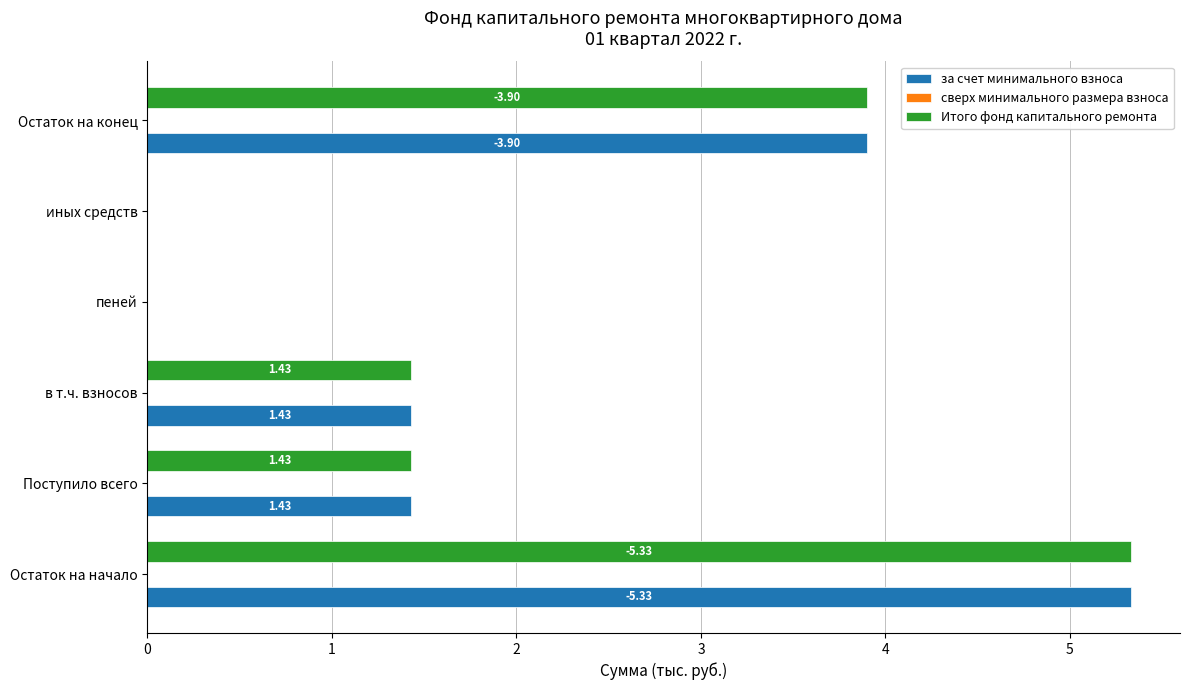

What is the sum of the Итого фонд капитального ремонта values at Остаток на конец and иных средств?

3.9